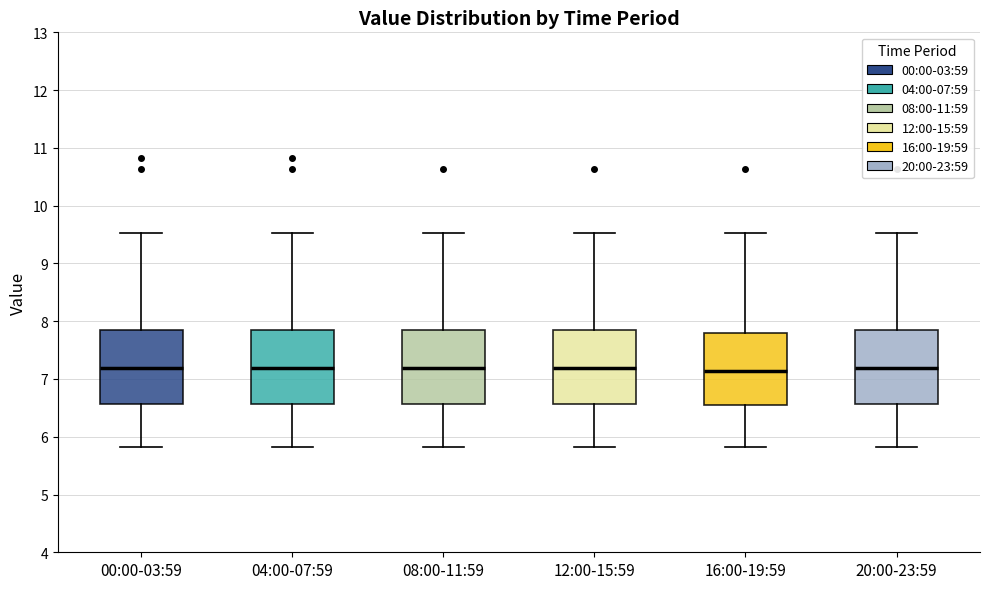

Reading left to right, transcribe this box plot: for each box, give where its median line is, the range the box spans, and where its two whiskers end, as read against the y-axis. The values are not printed on the chart, so give them approximately, as read against the axis.

00:00-03:59: median 7.2, box 6.6 to 7.8, whiskers 5.8 to 9.5
04:00-07:59: median 7.2, box 6.6 to 7.8, whiskers 5.8 to 9.5
08:00-11:59: median 7.2, box 6.6 to 7.8, whiskers 5.8 to 9.5
12:00-15:59: median 7.2, box 6.6 to 7.8, whiskers 5.8 to 9.5
16:00-19:59: median 7.1, box 6.6 to 7.8, whiskers 5.8 to 9.5
20:00-23:59: median 7.2, box 6.6 to 7.8, whiskers 5.8 to 9.5